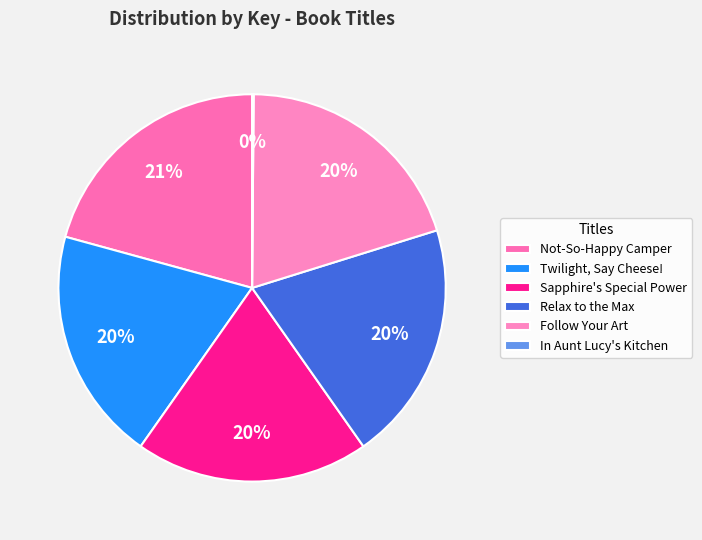

What is the smallest slice in the pie chart?

In Aunt Lucy's Kitchen